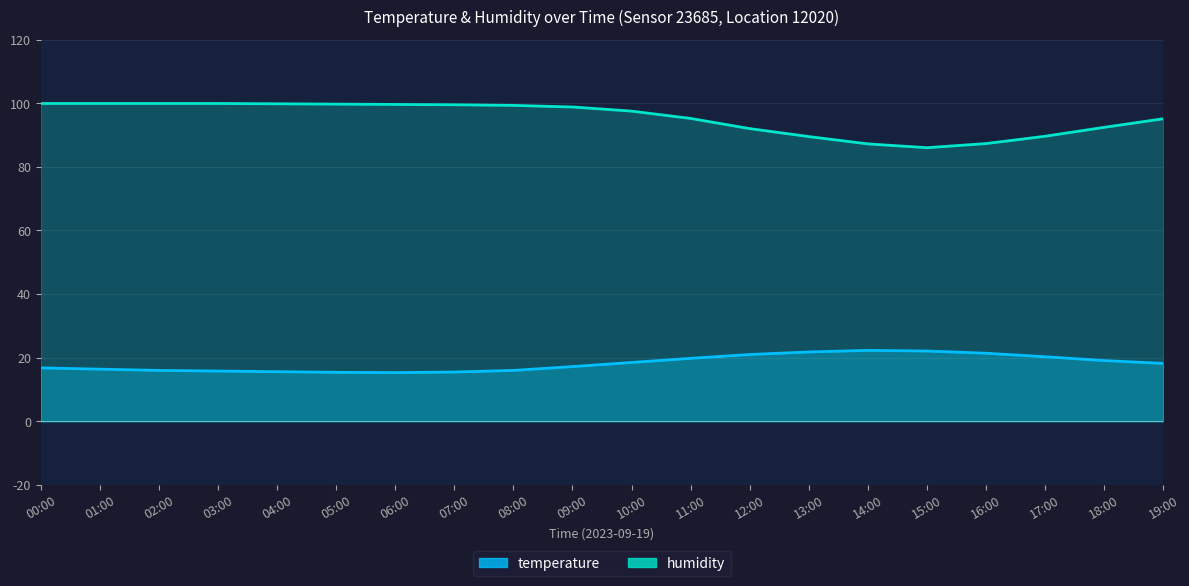

Which category has the highest value across all series?

00:00